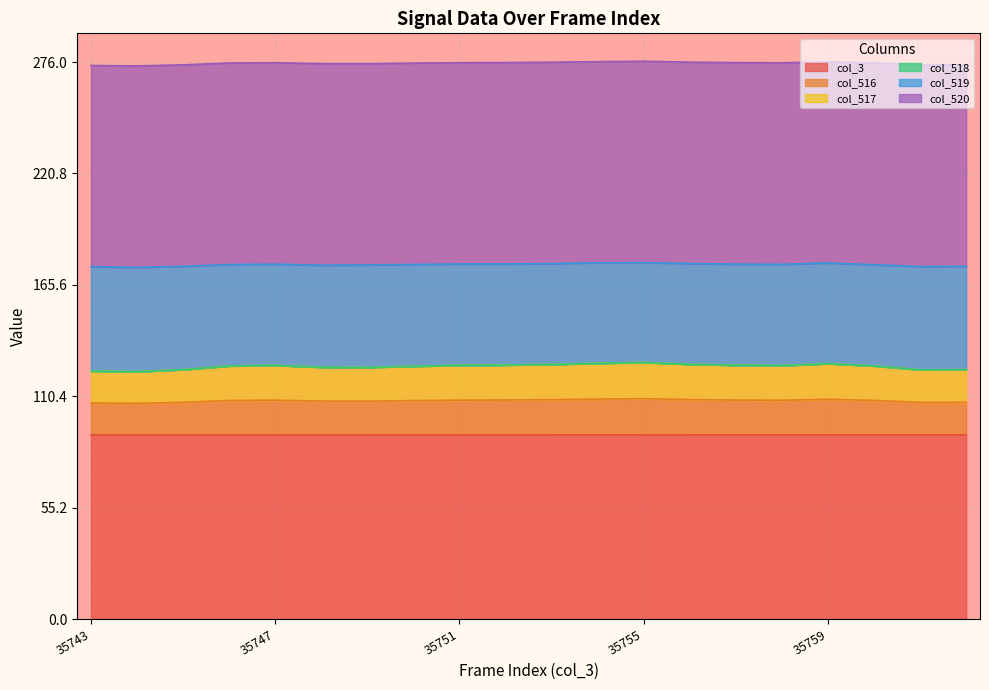

What is the difference between the col_516 values at 35746 and 35750?

0.1